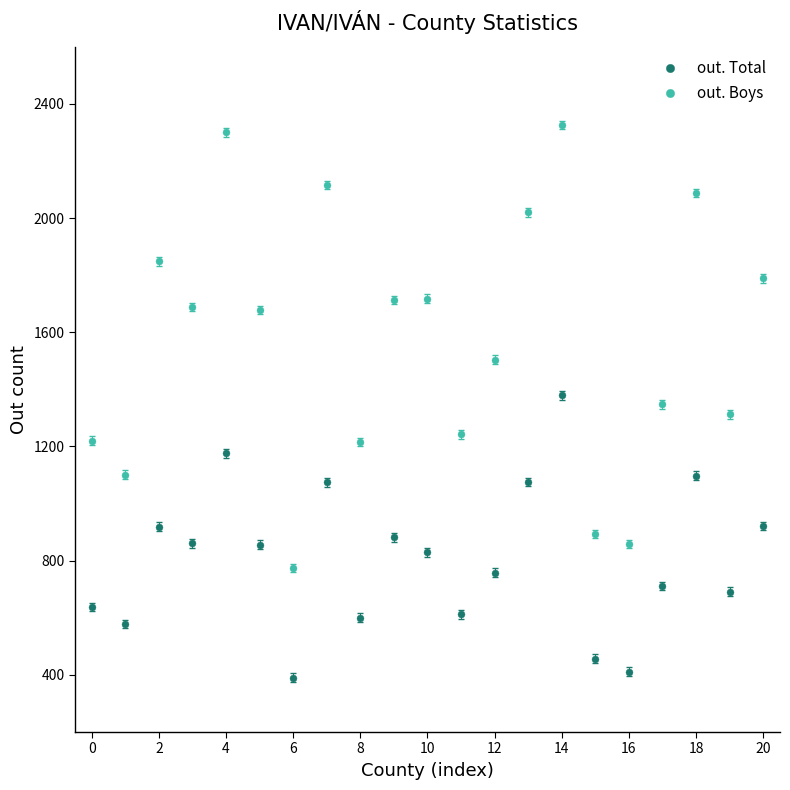

List the series in order of their peak value, lowest first.

out. Total, out. Boys